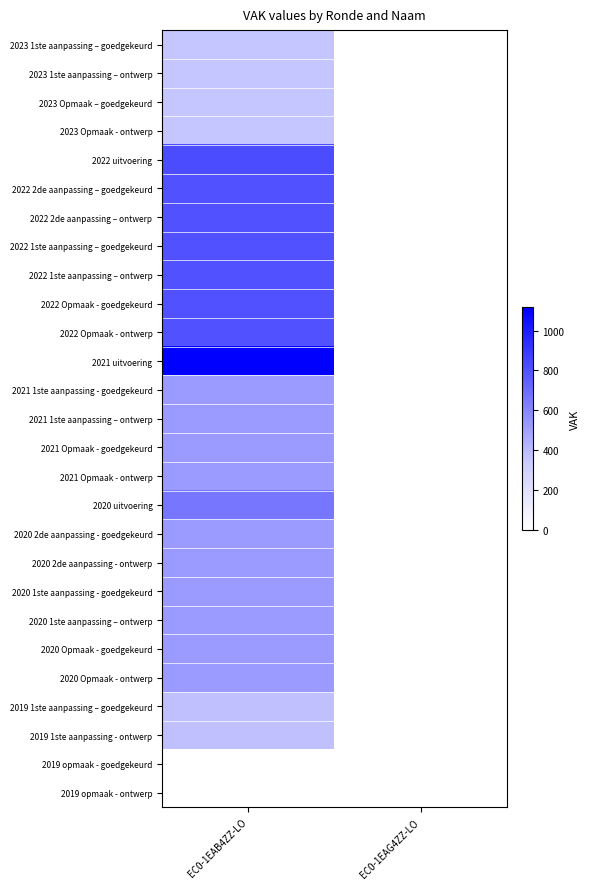

Between EC0-1EAG4ZZ-LO and EC0-1EAB4ZZ-LO, which is larger?

EC0-1EAB4ZZ-LO